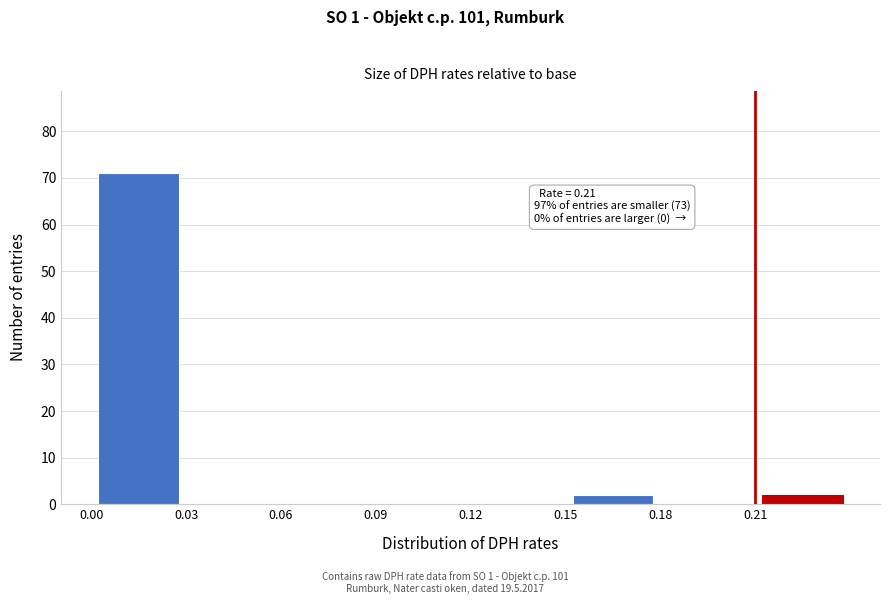

Over which range of the x-axis is the bar tallest?

0.00 to 0.03